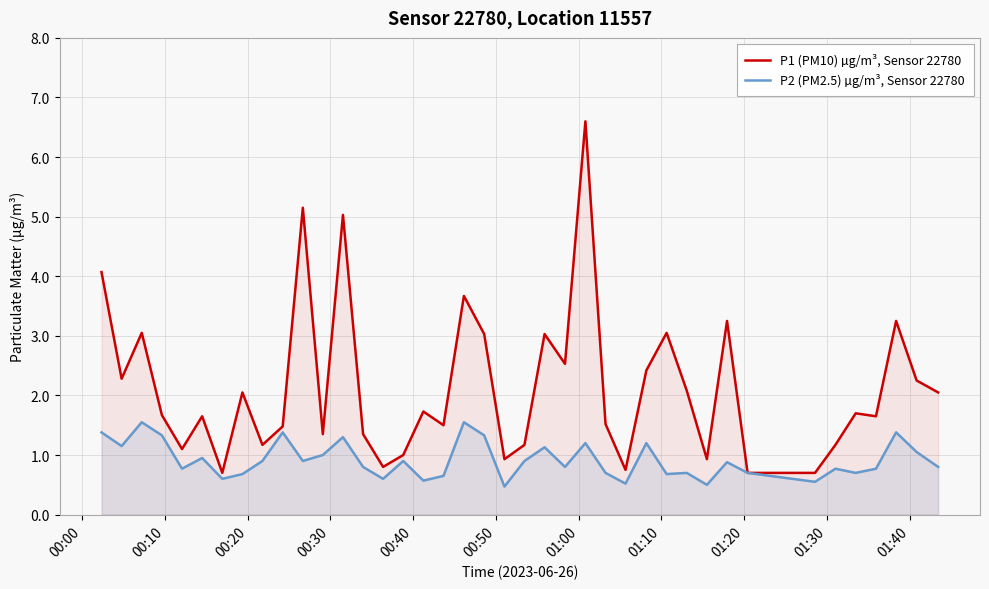

What is the minimum value shown in the chart?

0.5